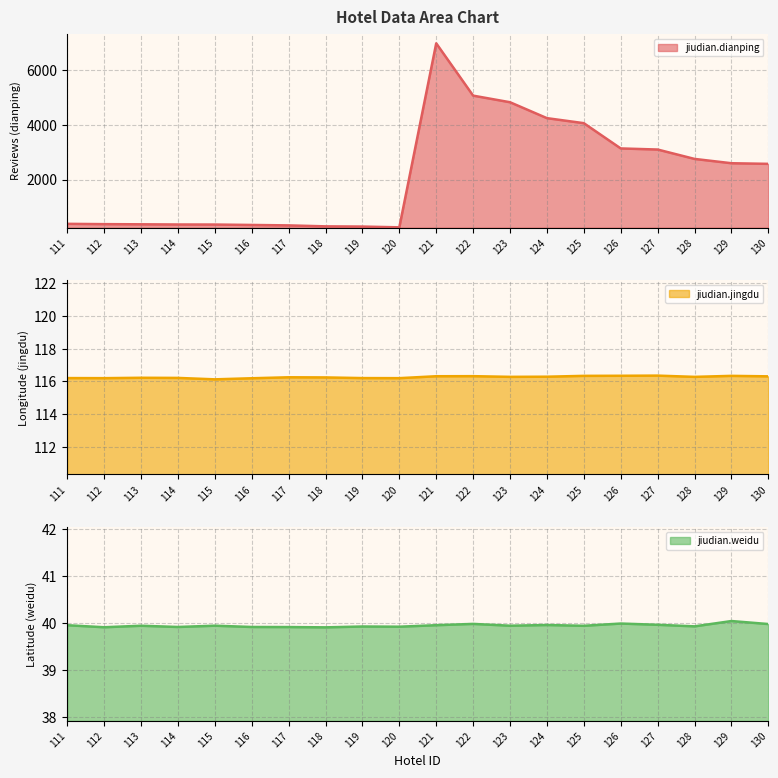

At which category does jiudian.dianping reach its first local valley?

120